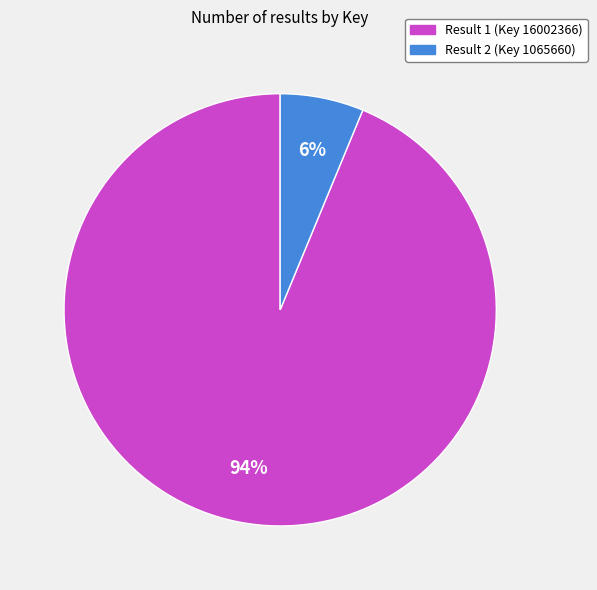

Which has a higher value, Result 2 (Key 1065660) or Result 1 (Key 16002366)?

Result 1 (Key 16002366)